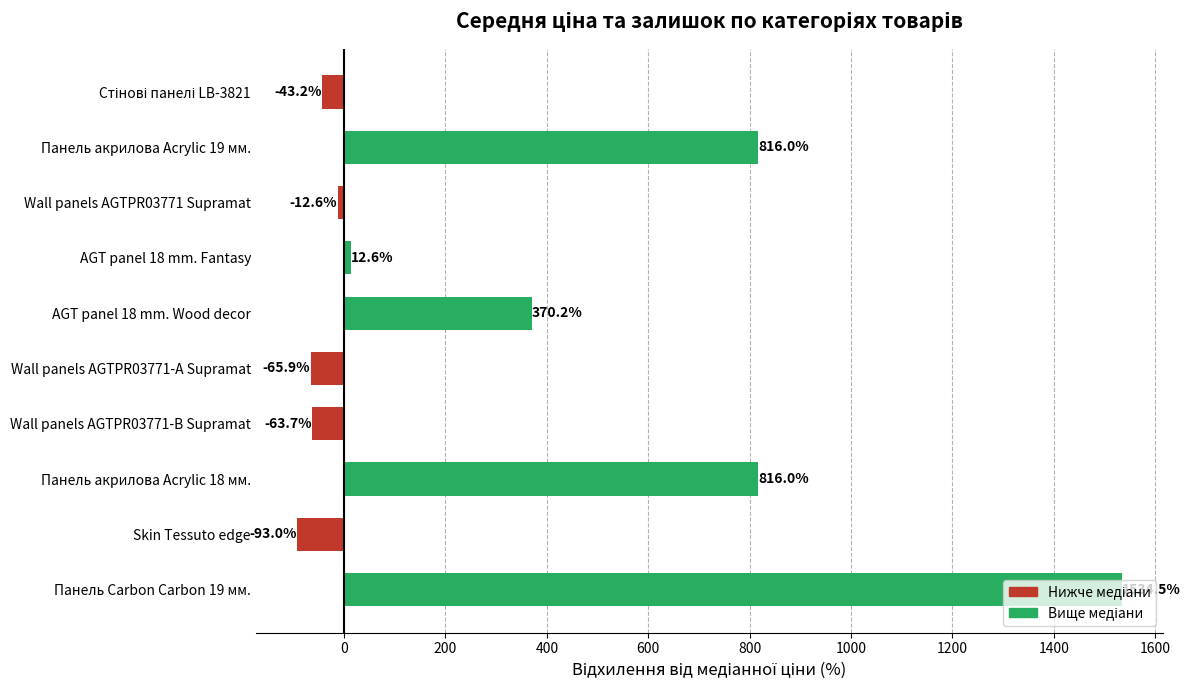

How many categories are shown in the chart?

10